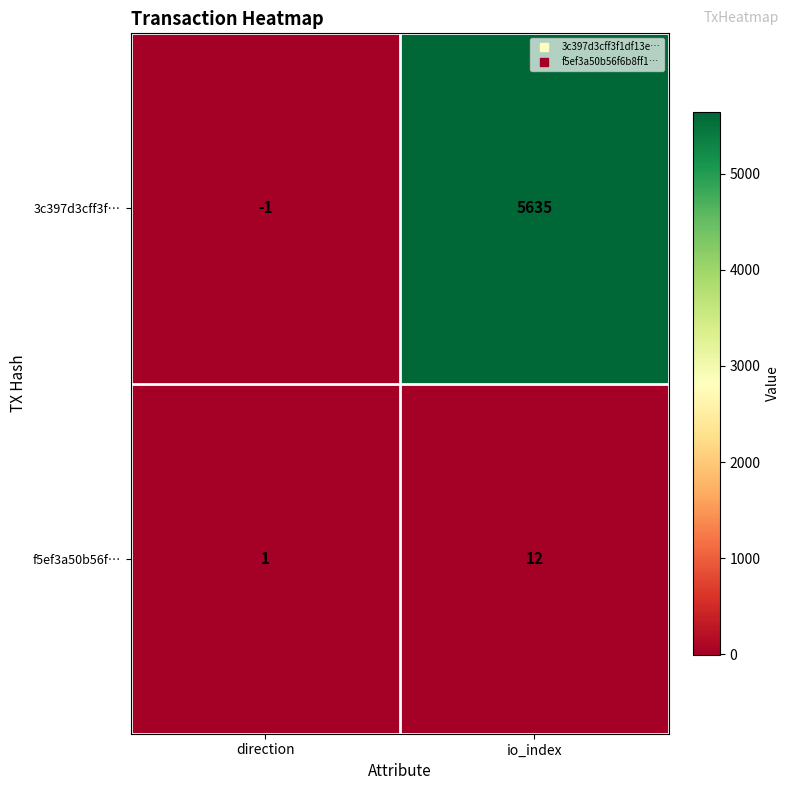

Which series has the widest spread of values?

3c397d3cff3f…